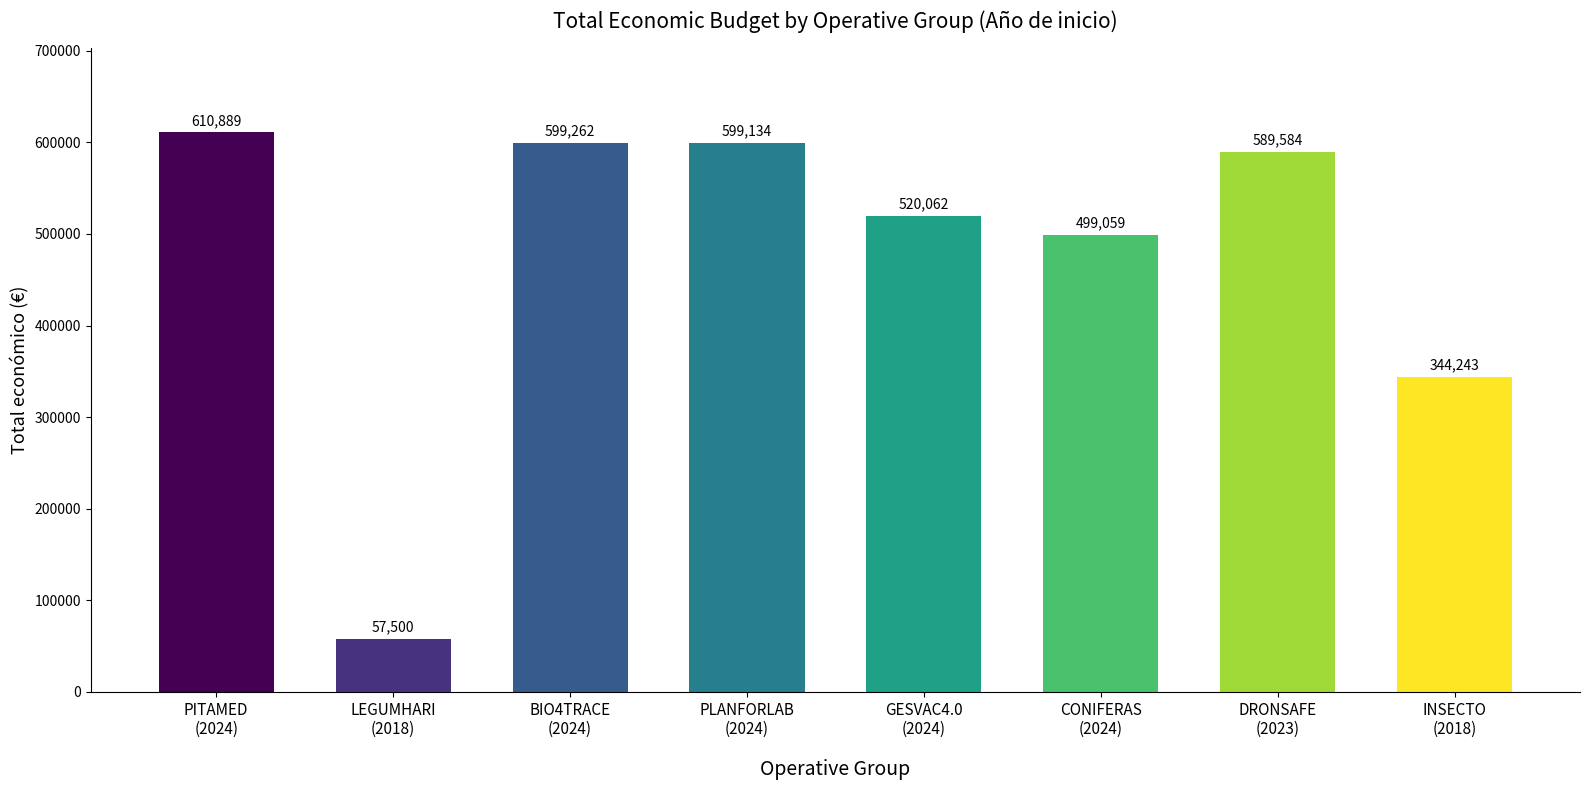

How many data points are less than 589584?

4